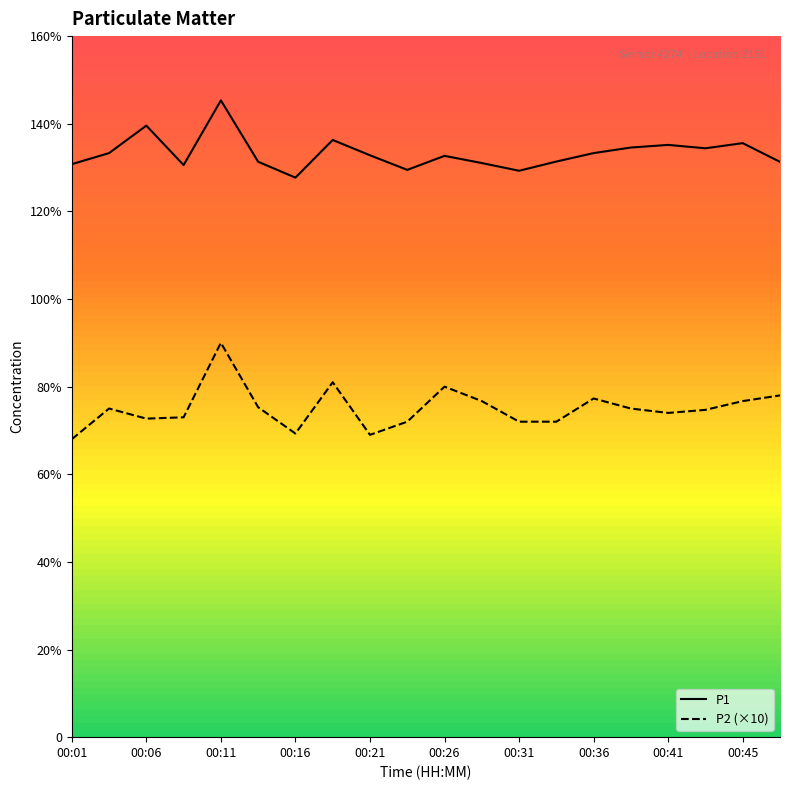

Which category has the lowest value in the P1 series?

00:16